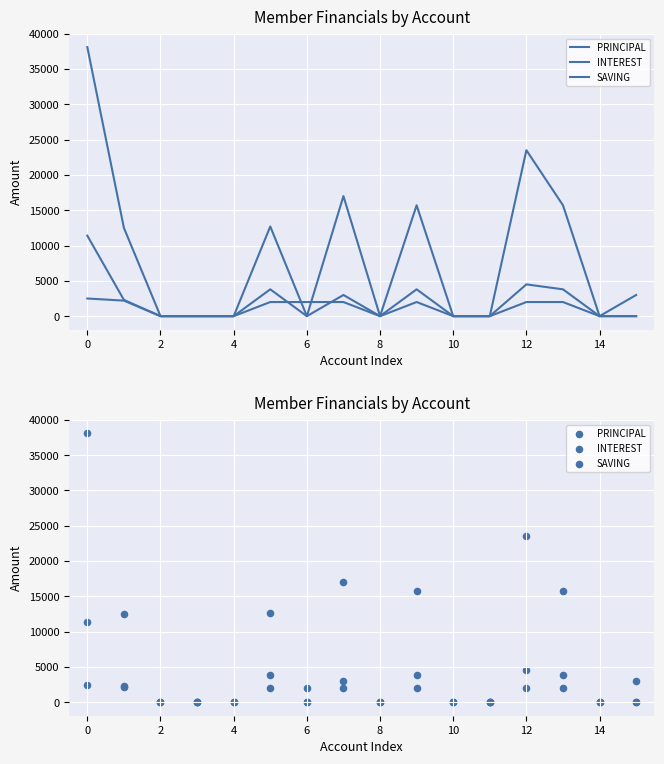

Is the value of PRINCIPAL at 11 greater than the value of SAVING at 12?

No